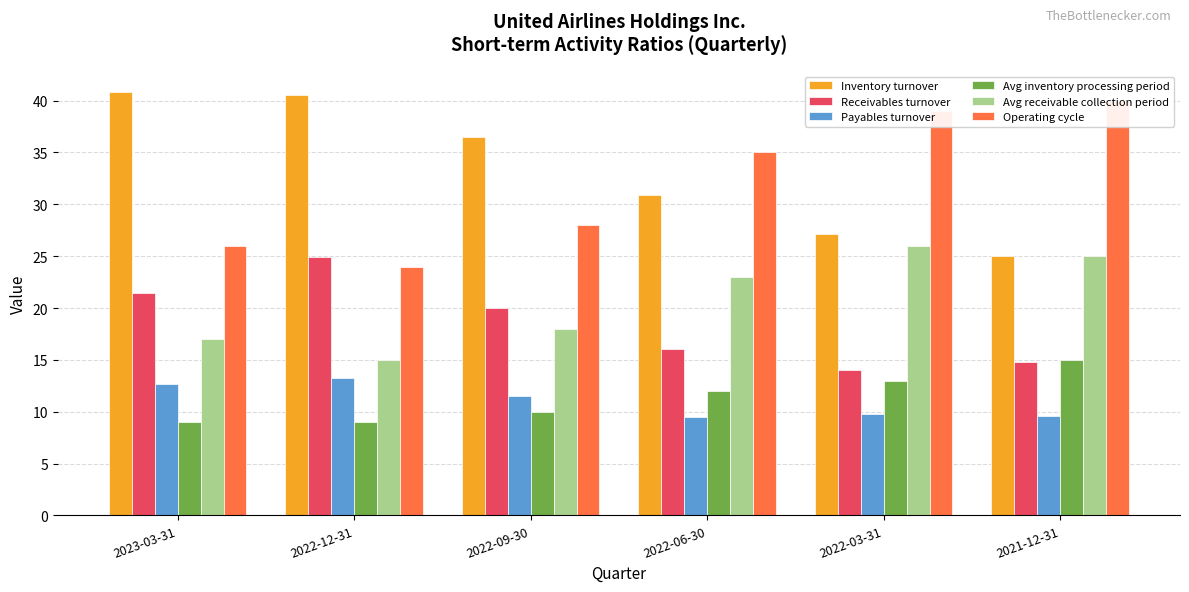

At which category is the sum across all series the highest?

2021-12-31